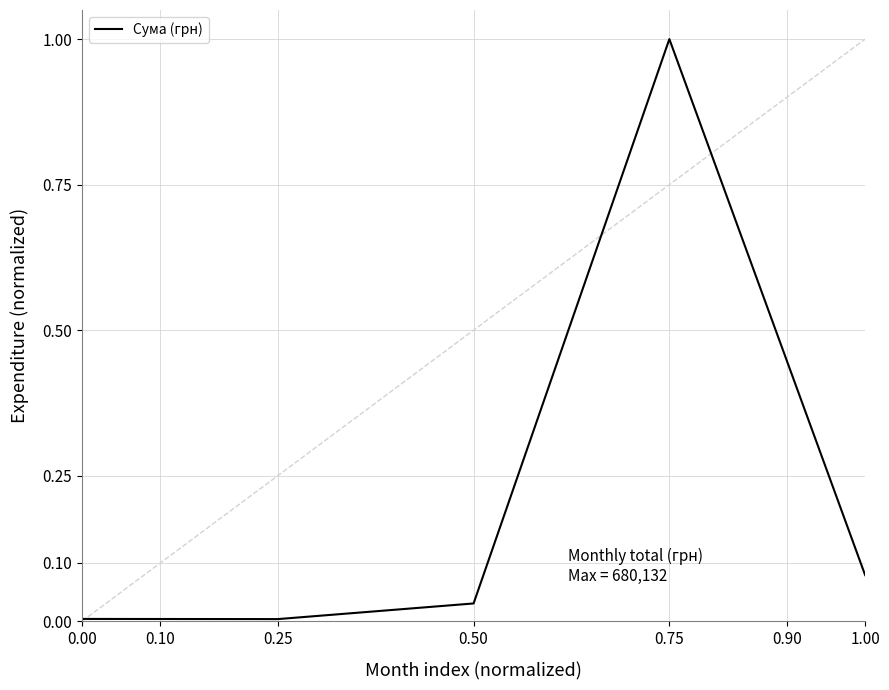

Between 0.75 and 0.50, which is larger?

0.75